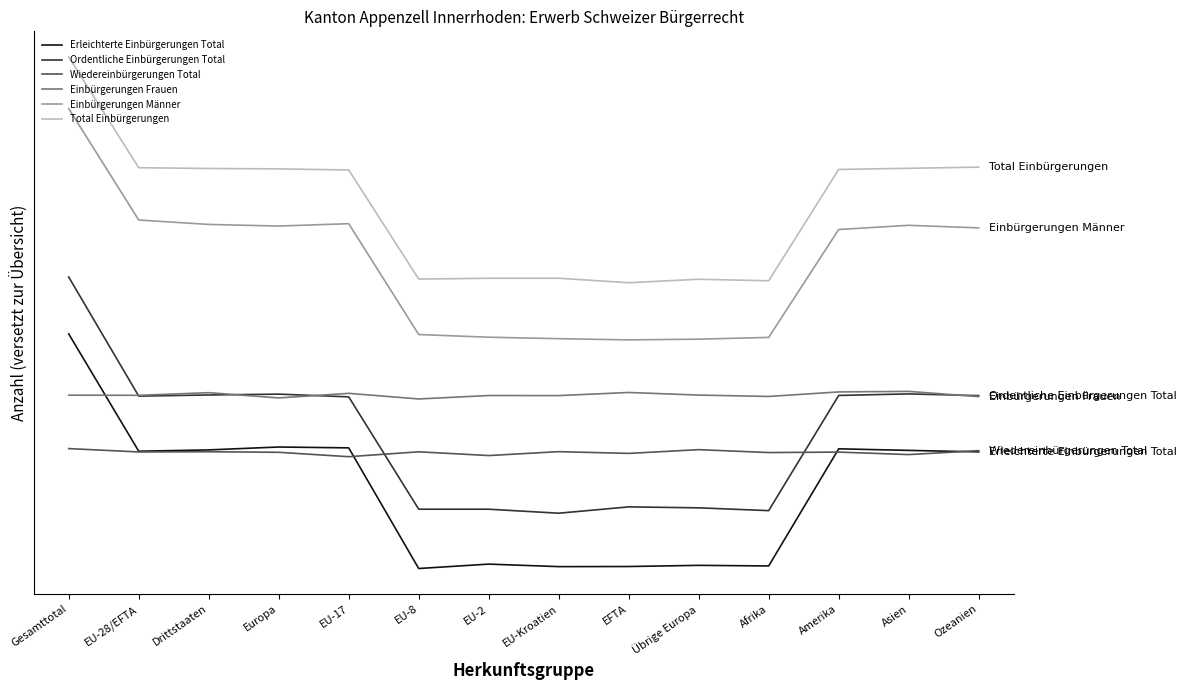

At which category does Total Einbürgerungen reach its first local peak?

EU-Kroatien